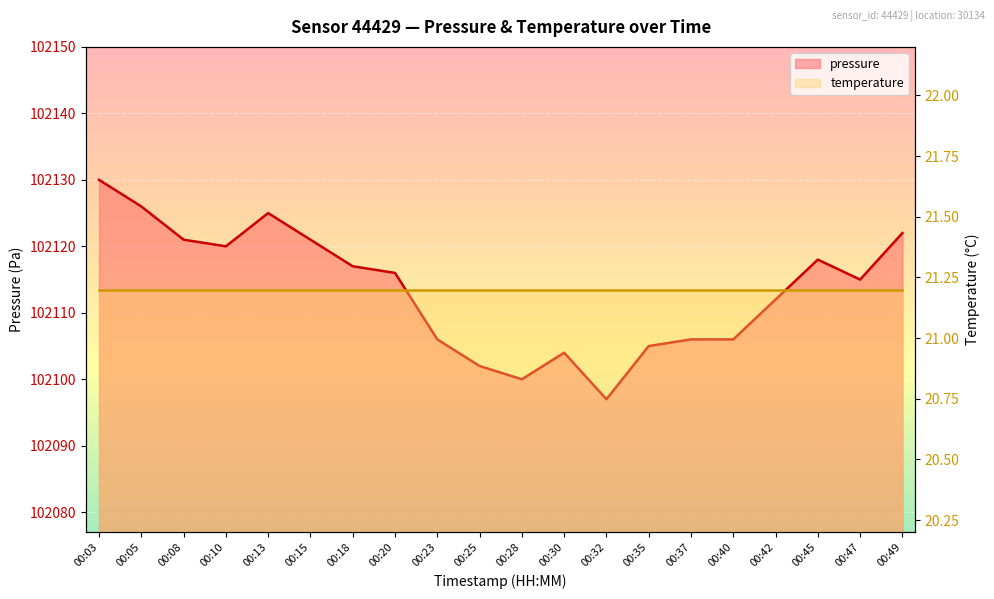

How many data points are less than 102116?

10